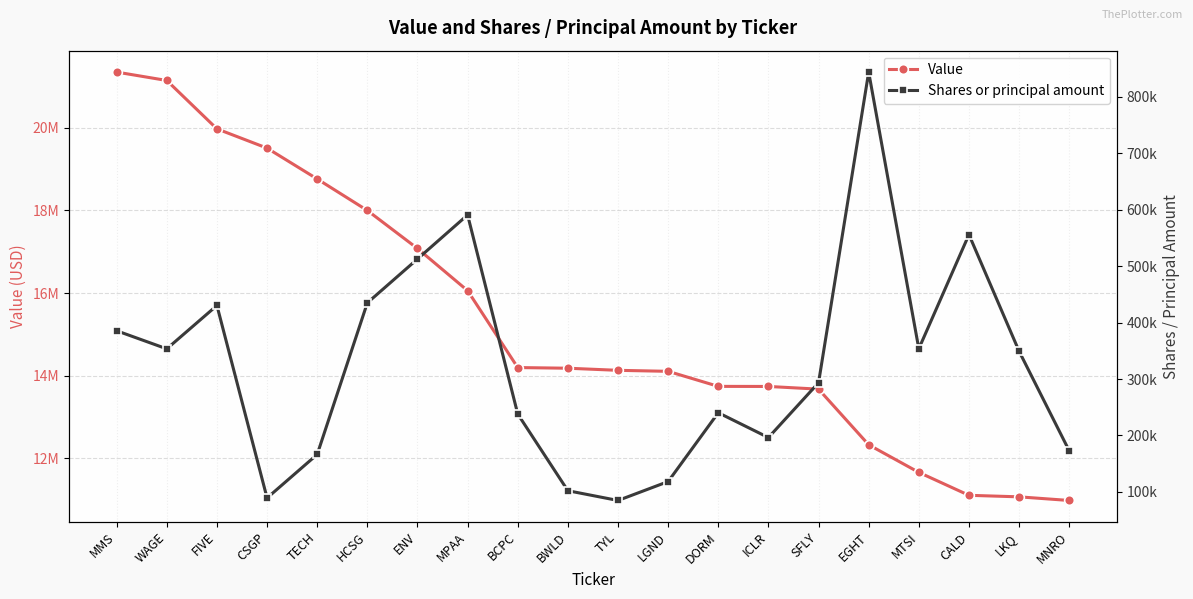

Reading right to left, list all the values displayed in this chart.

Value: MNRO=10982000	LKQ=11070000	CALD=11107000	MTSI=11662000	EGHT=12329000	SFLY=13675000	ICLR=13740000	DORM=13742000	LGND=14106000	TYL=14130000	BWLD=14181000	BCPC=14197000	MPAA=16057000	ENV=17077000	HCSG=17997000	TECH=18759000	CSGP=19505000	FIVE=19971000	WAGE=21141000	MMS=21344000
Shares or principal amount: MNRO=172778	LKQ=349224	CALD=555888	MTSI=353602	EGHT=843866	SFLY=293399	ICLR=196257	DORM=240246	LGND=118272	TYL=84760	BWLD=102061	BCPC=238002	MPAA=590767	ENV=512666	HCSG=434930	TECH=166344	CSGP=89203	FIVE=430308	WAGE=353470	MMS=385474